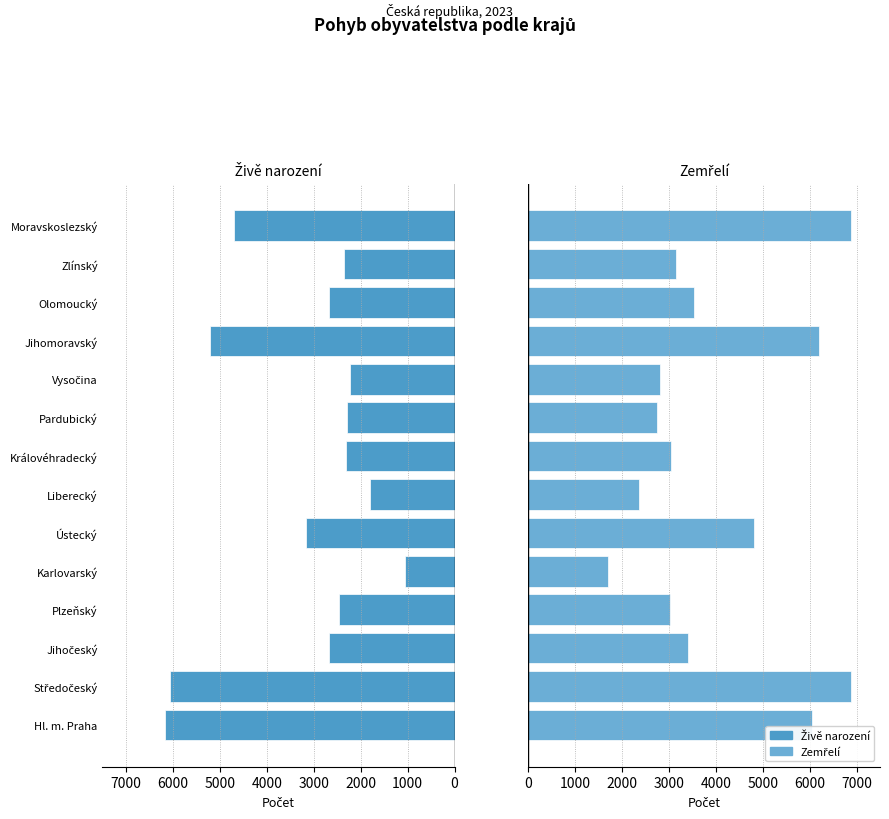

What is the average value of the Zemřelí series?

4048